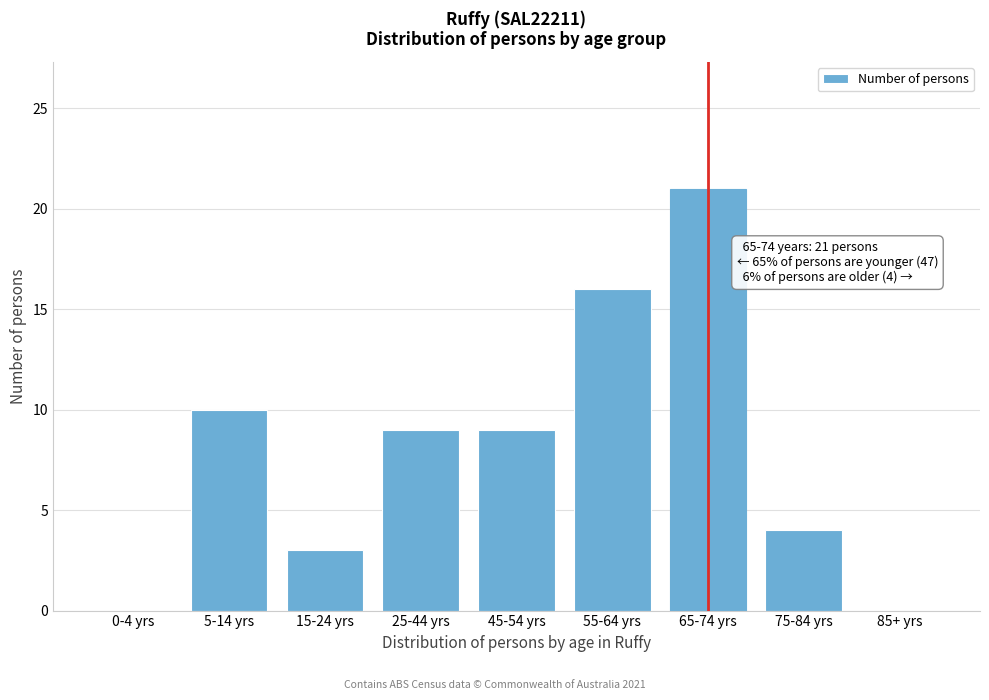

Reading right to left, what are all the values shown in this chart?

85+ yrs=0	75-84 yrs=4	65-74 yrs=21	55-64 yrs=16	45-54 yrs=9	25-44 yrs=9	15-24 yrs=3	5-14 yrs=10	0-4 yrs=0